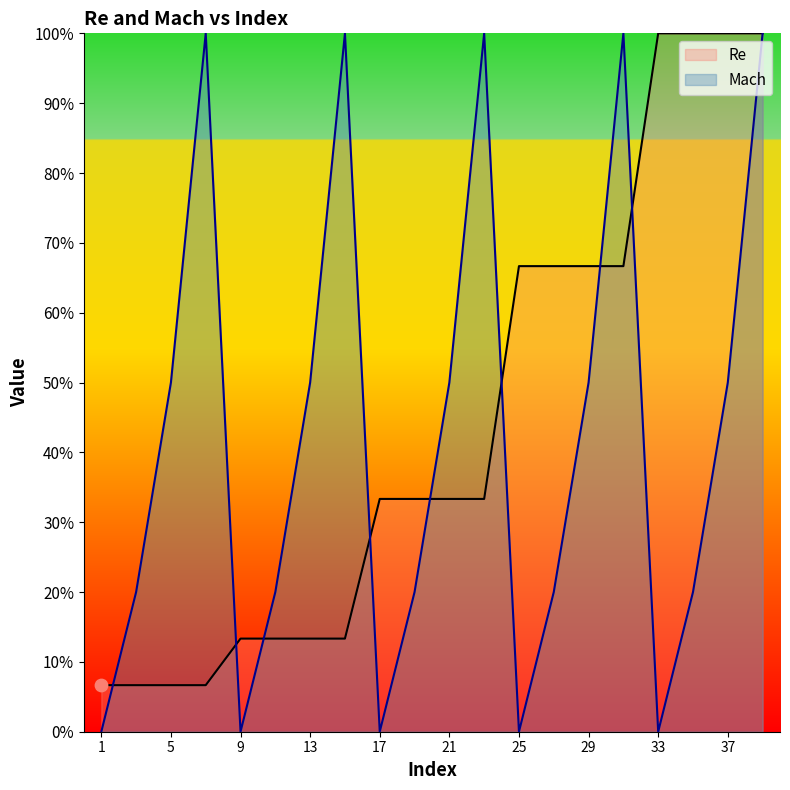

Which series contains the highest Y value?

Re